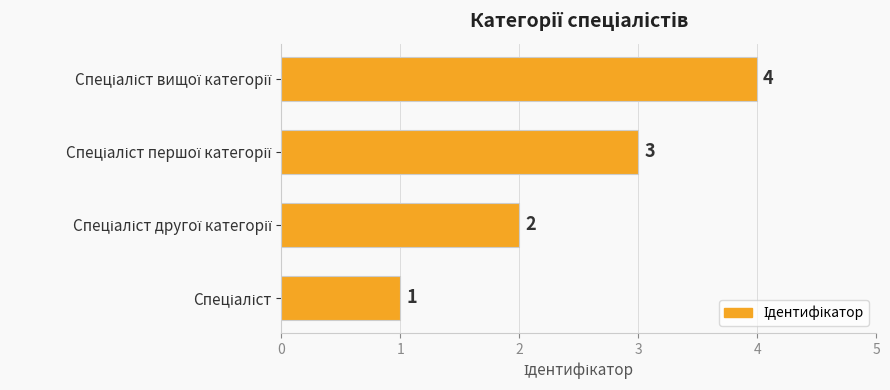

Count the values in the range 2 to 4.

3